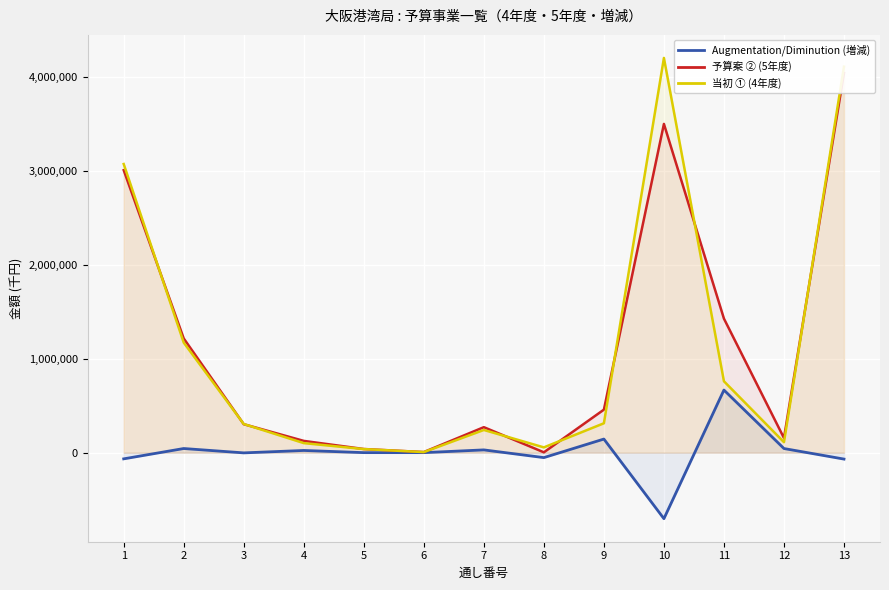

Which series ends up on top after the final intersection of 予算案 ② (5年度) and 当初 ① (4年度)?

当初 ① (4年度)